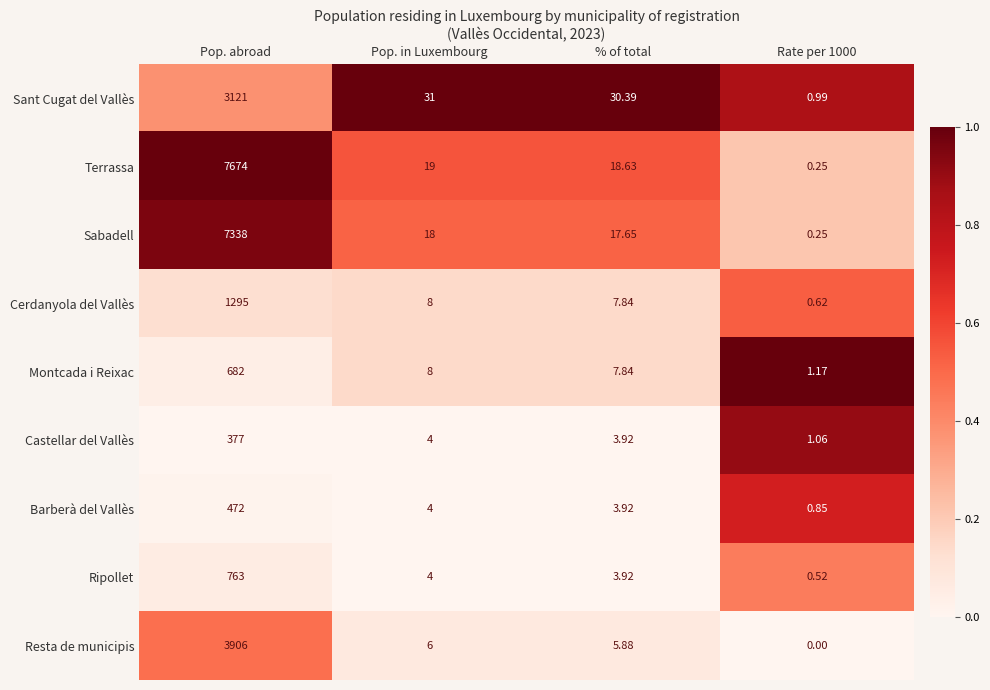

List the series in order of their peak value, highest first.

Terrassa, Sabadell, Resta de municipis, Sant Cugat del Vallès, Cerdanyola del Vallès, Ripollet, Montcada i Reixac, Barberà del Vallès, Castellar del Vallès